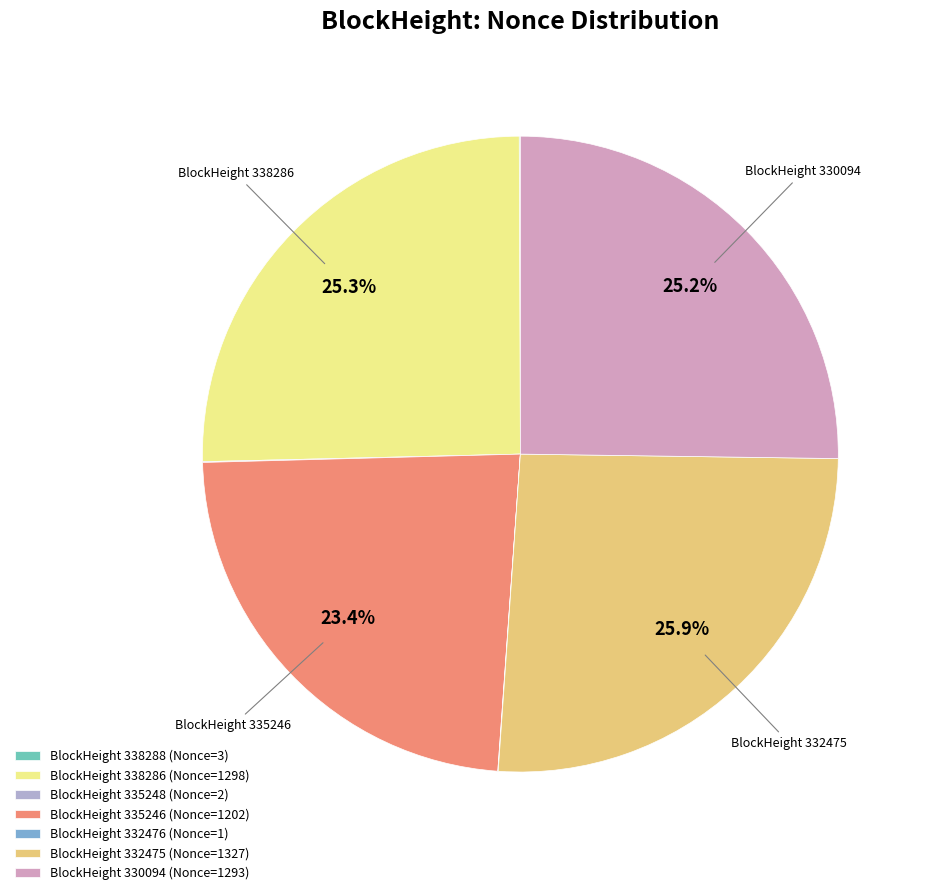

Is there any slice that represents more than half of the pie?

No